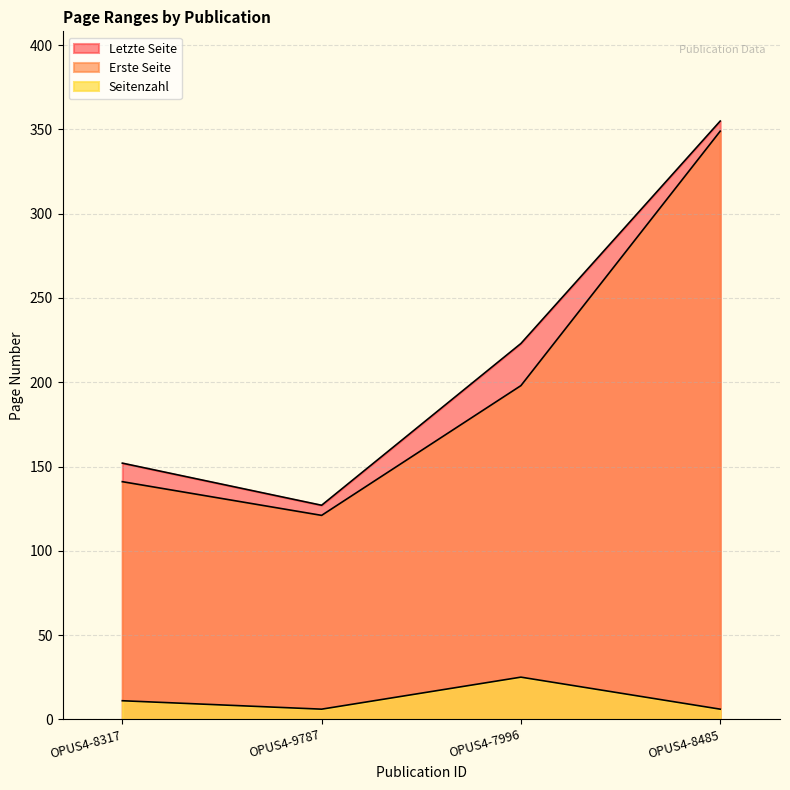

What is the minimum value shown in the chart?

6